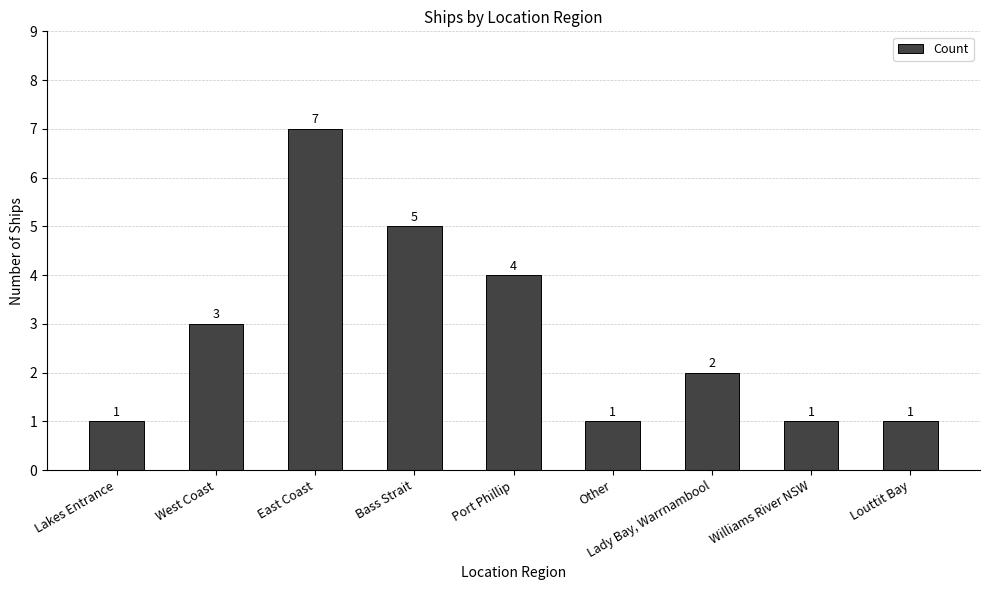

Reading right to left, what are all the values shown in this chart?

Louttit Bay=1	Williams River NSW=1	Lady Bay, Warrnambool=2	Other=1	Port Phillip=4	Bass Strait=5	East Coast=7	West Coast=3	Lakes Entrance=1